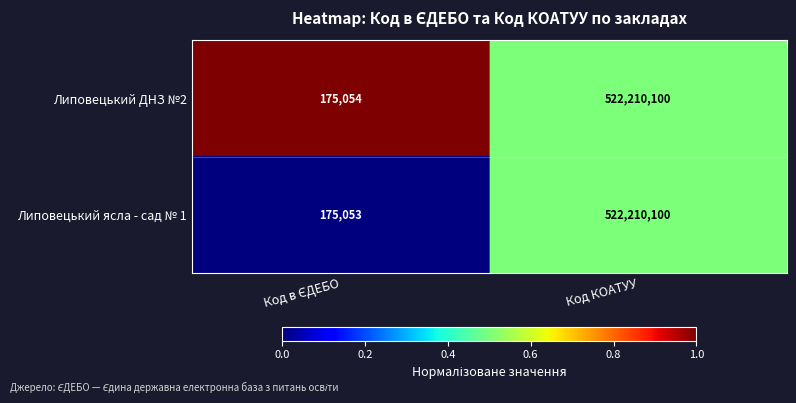

Rank the series by their average value, from lowest to highest.

Липовецький ясла - сад № 1, Липовецький ДНЗ №2